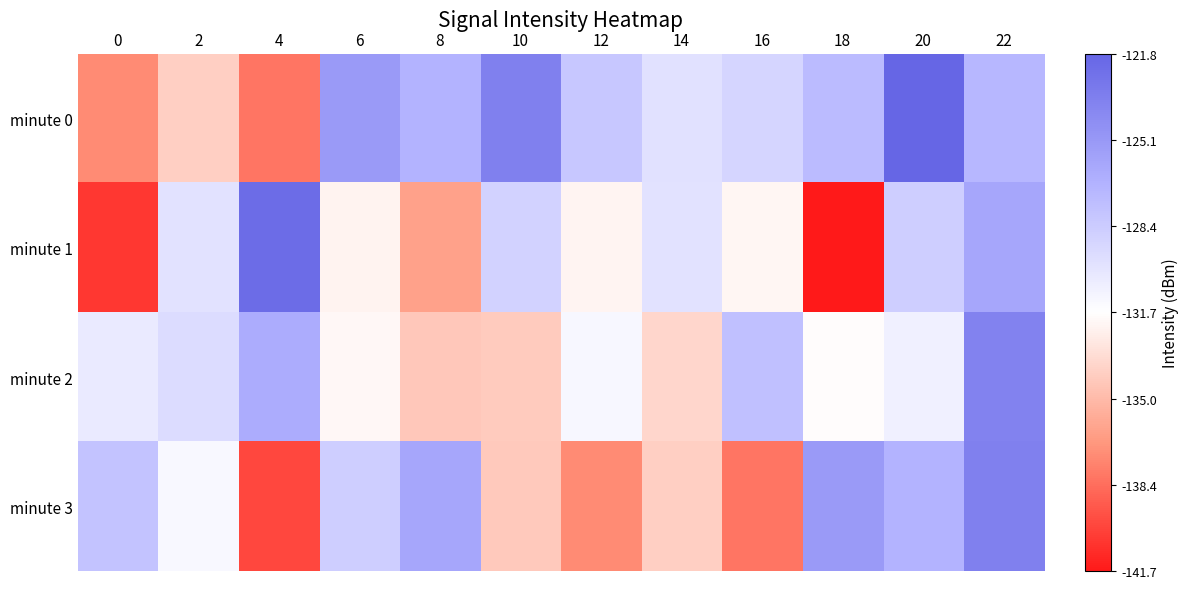

What is the maximum value shown in the chart?

-121.8